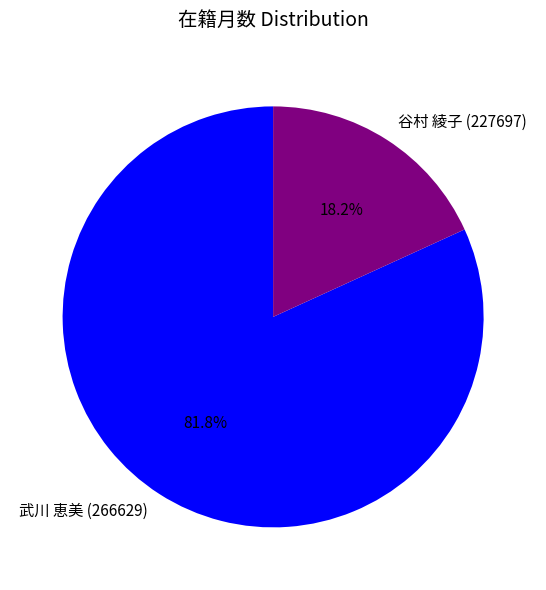

Which slice is the smallest?

谷村 綾子 (227697)